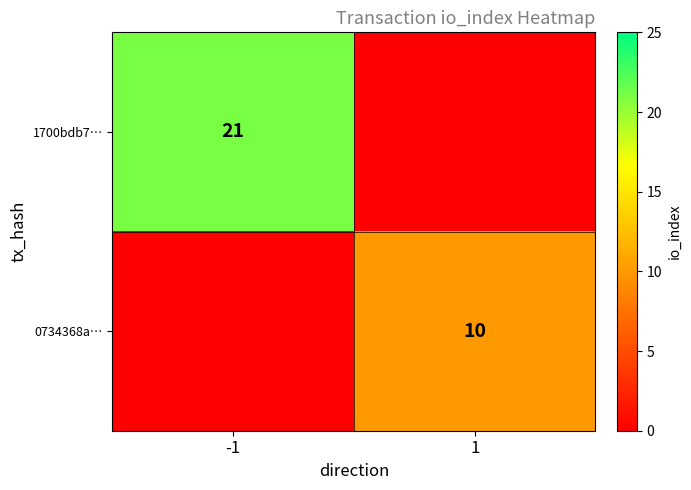

True or false: 1700bdb7… has a value of 21 at -1.

True